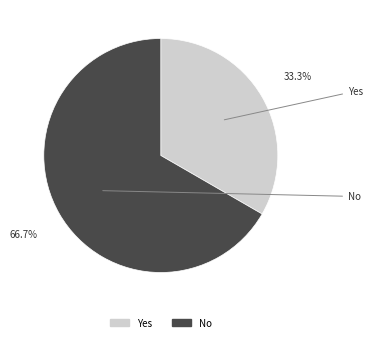

Combined, what portion of the pie is Yes and No?

100.0%